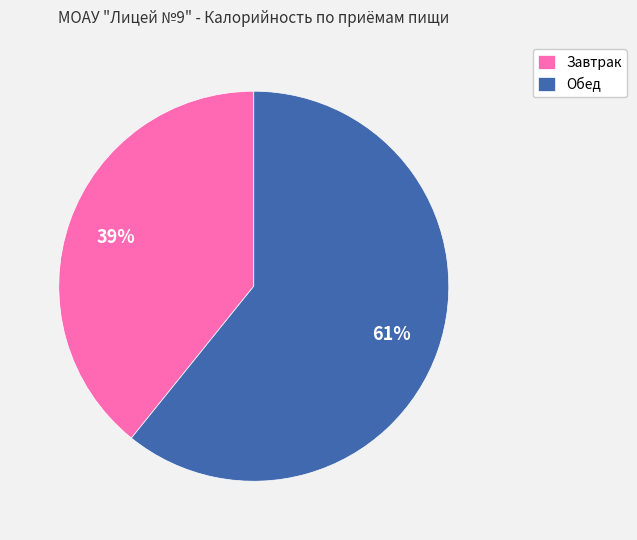

To the nearest percent, what is the difference between the largest and smallest slice percentages?

22%